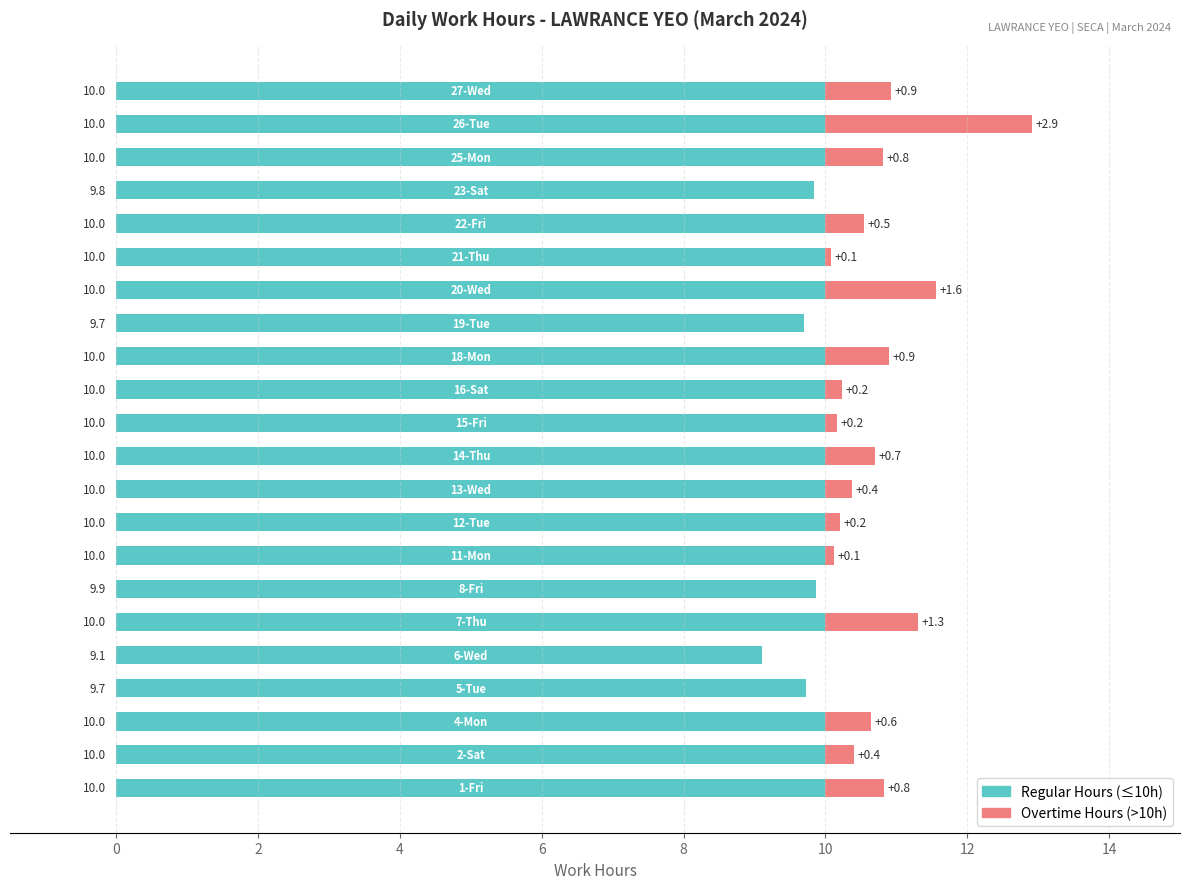

What is the value of the Overtime Hours bar at the 16th from the left?

1.6